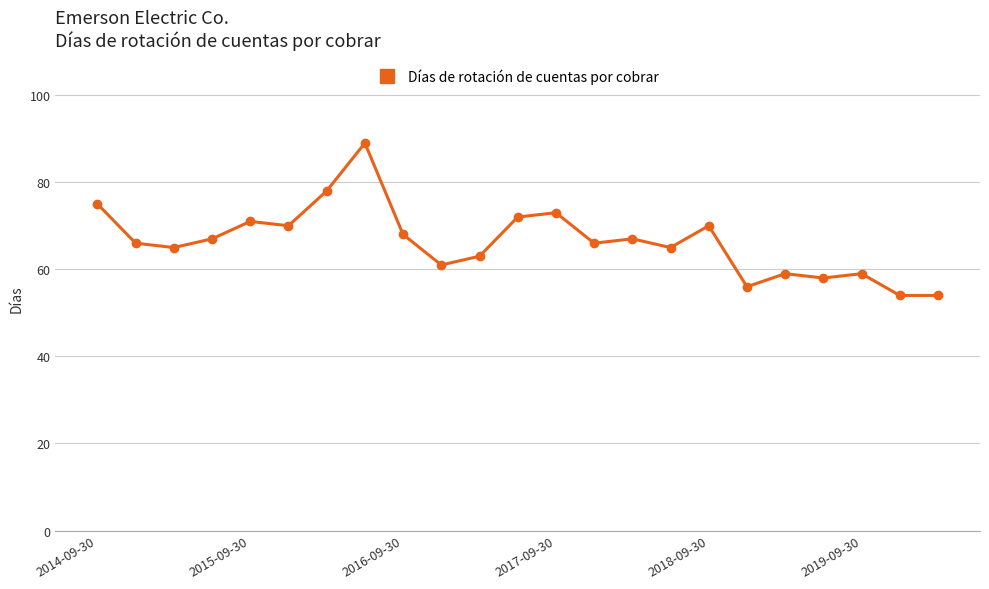

What is the value of the 2nd point from the left?

66